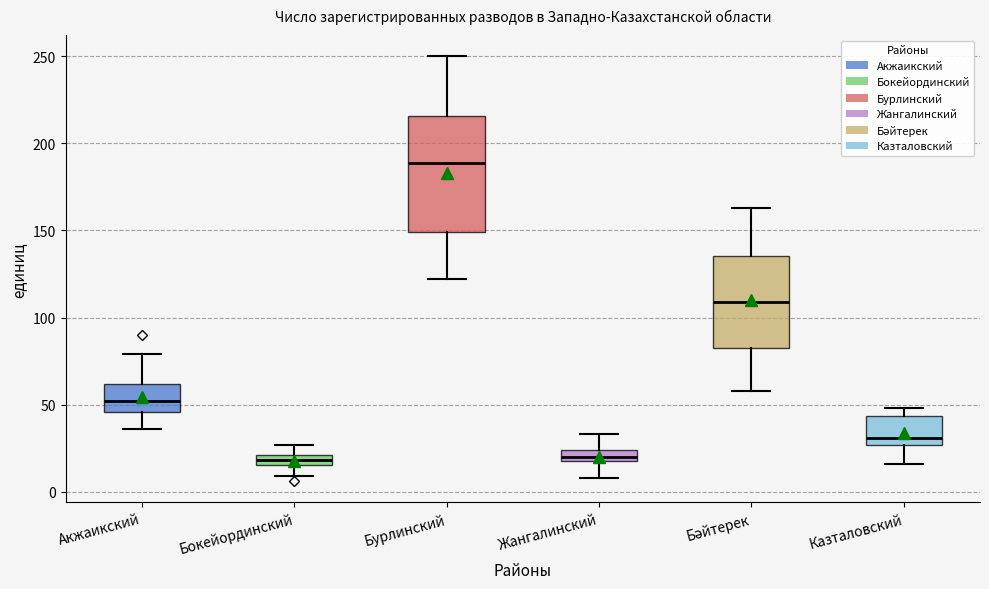

Which box is the tallest, from its lower edge to its upper edge?

Бурлинский